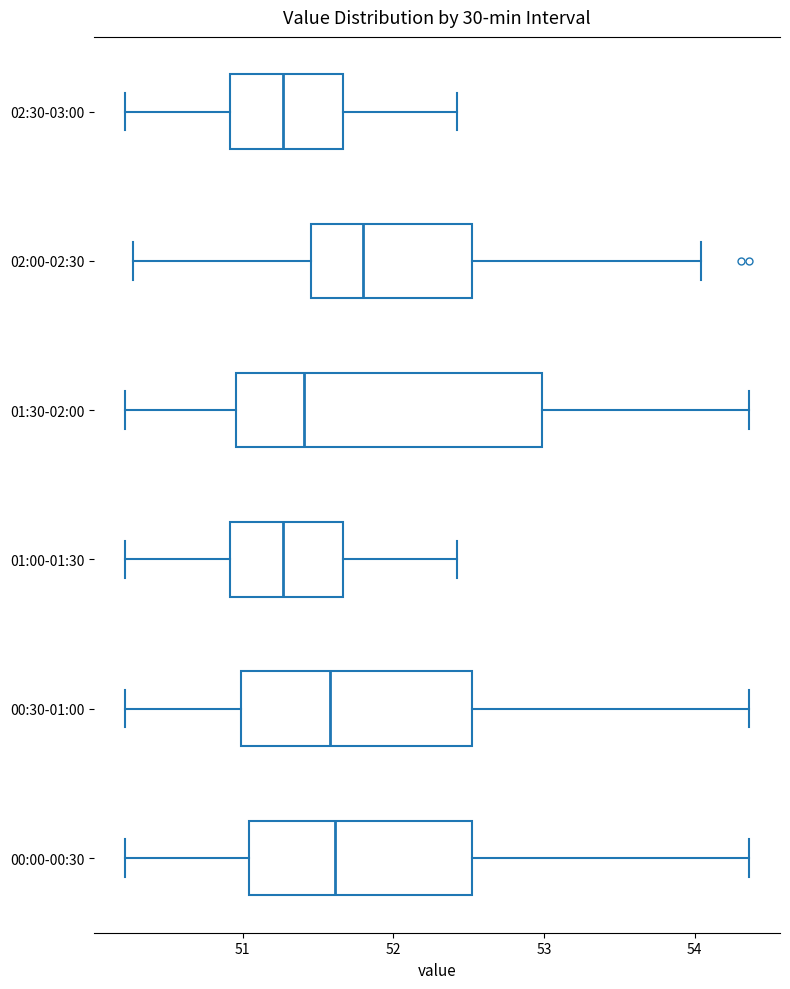

Comparing the boxes themselves (not the whiskers), which one is the widest?

01:30-02:00